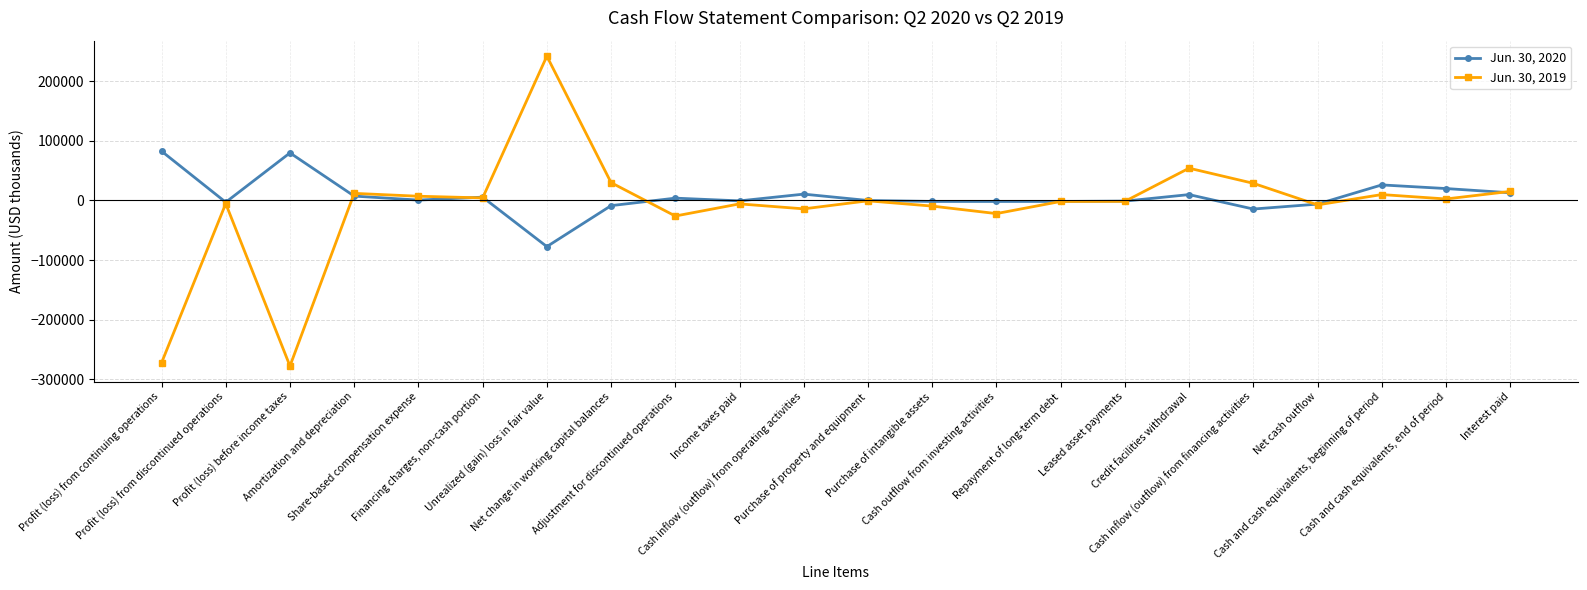

Does the chart display data point markers on the line(s)?

Yes